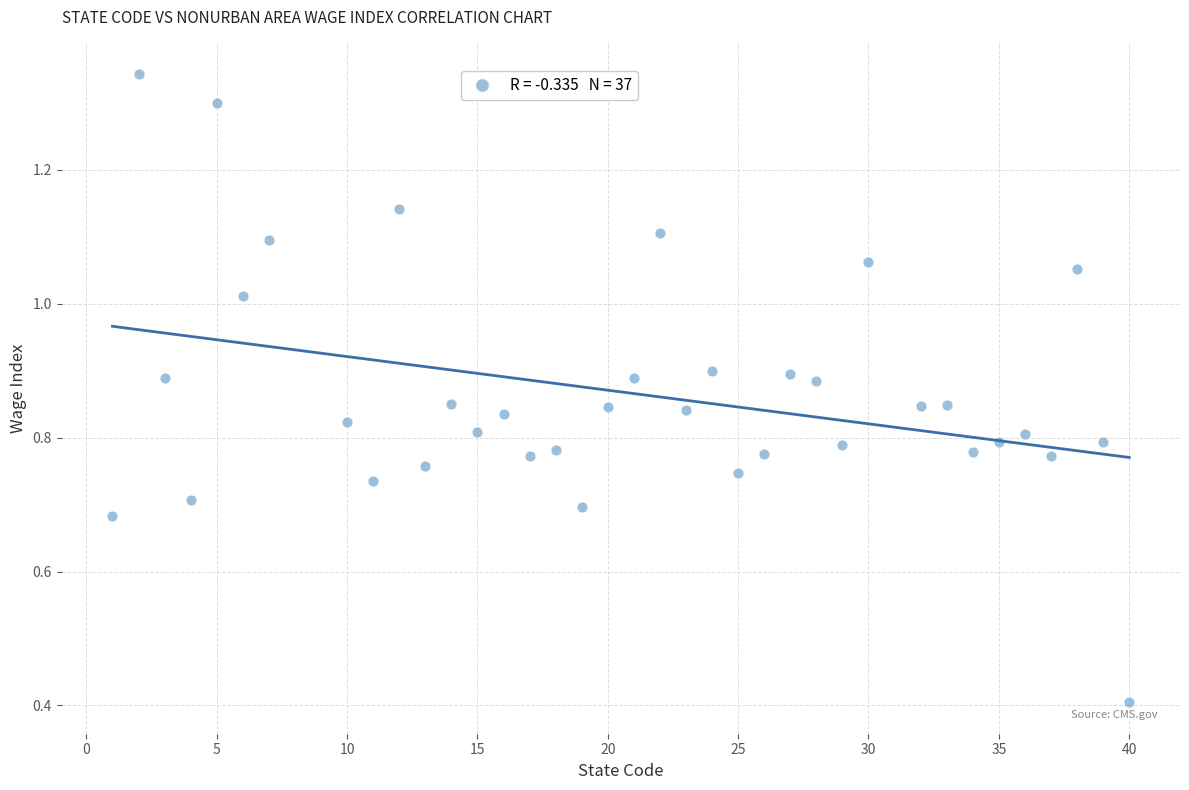

What is the range of X values (max minus min)?

39.0